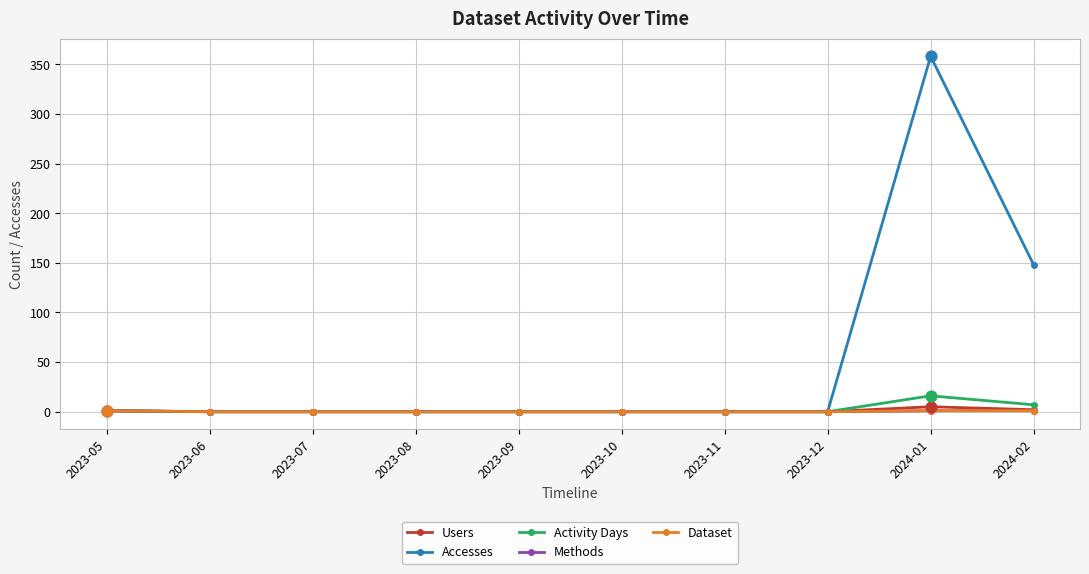

Which series has the largest total across all categories?

Accesses